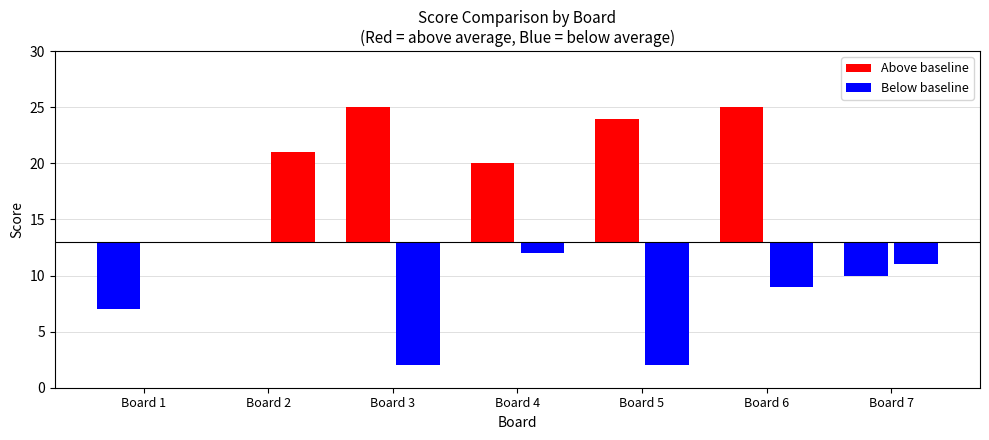

Which label corresponds to the smallest value in the chart?

Board 3